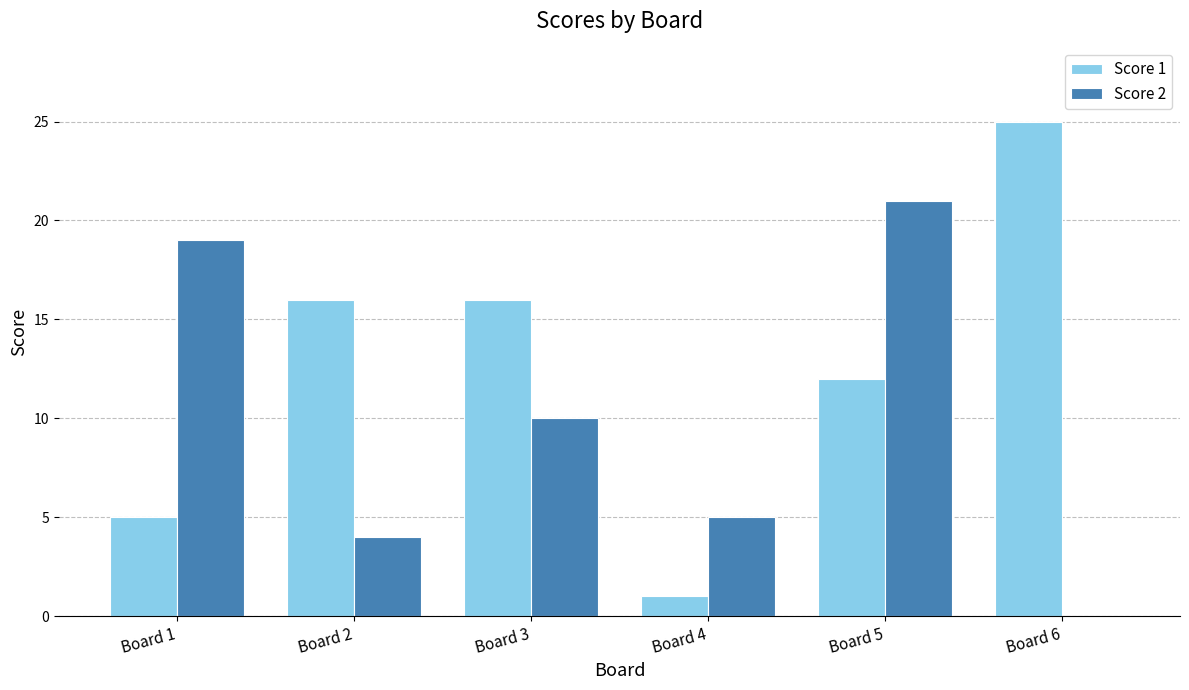

What is the sum of the Score 1 values at Board 6 and Board 2?

41